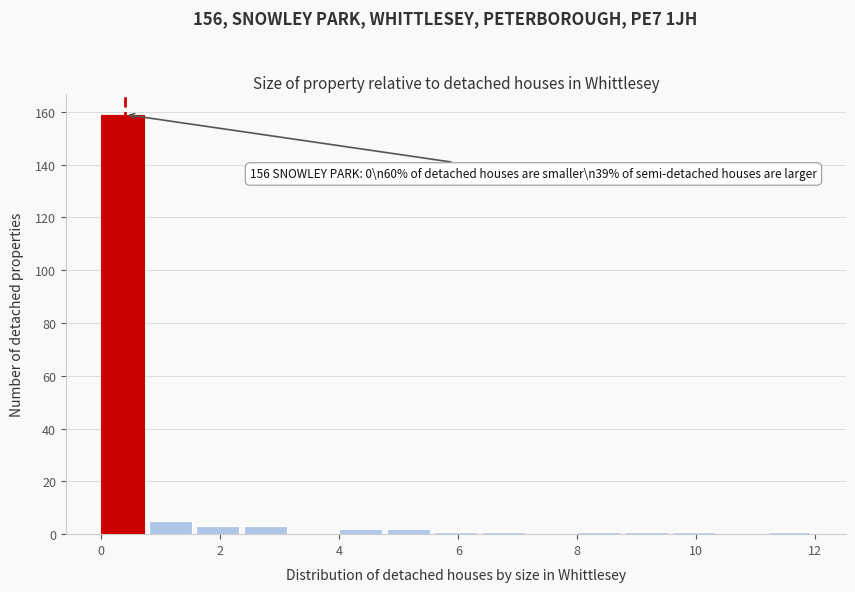

Over which range of the x-axis is the bar tallest?

0.0 to 0.8